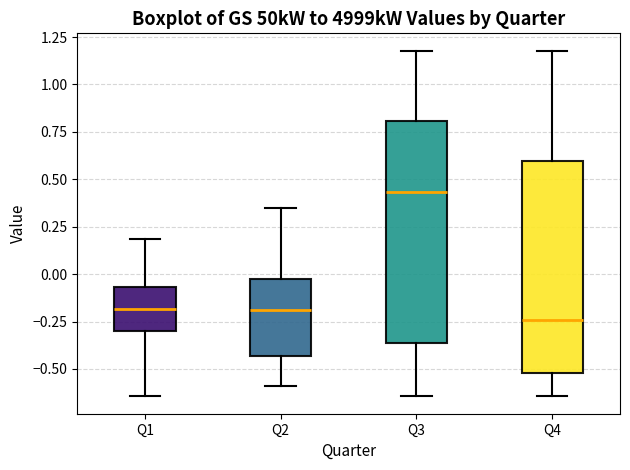

Which box has the lowest median line?

Q4